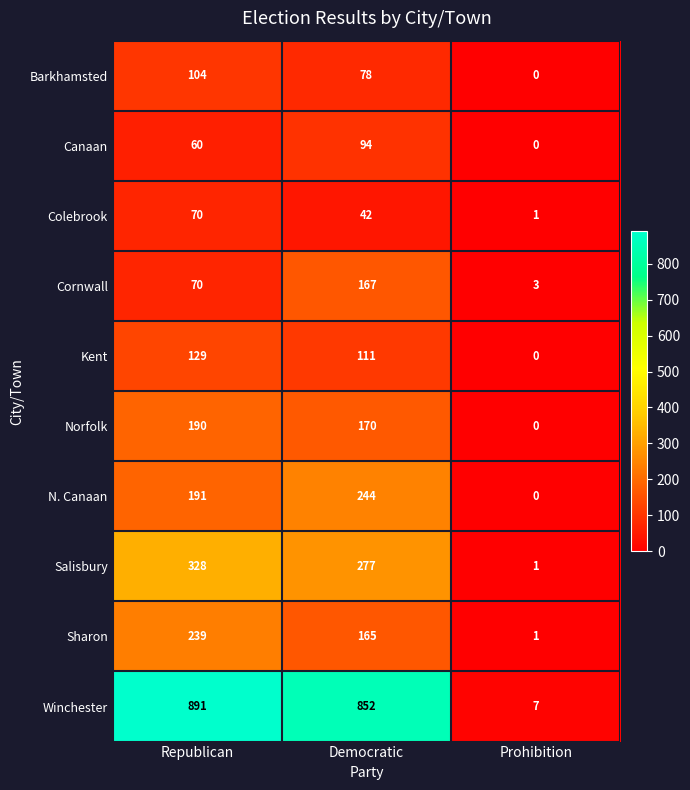

Reading left to right, list all the values displayed in this chart.

Barkhamsted: Republican=104	Democratic=78	Prohibition=0
Canaan: Republican=60	Democratic=94	Prohibition=0
Colebrook: Republican=70	Democratic=42	Prohibition=1
Cornwall: Republican=70	Democratic=167	Prohibition=3
Kent: Republican=129	Democratic=111	Prohibition=0
Norfolk: Republican=190	Democratic=170	Prohibition=0
N. Canaan: Republican=191	Democratic=244	Prohibition=0
Salisbury: Republican=328	Democratic=277	Prohibition=1
Sharon: Republican=239	Democratic=165	Prohibition=1
Winchester: Republican=891	Democratic=852	Prohibition=7